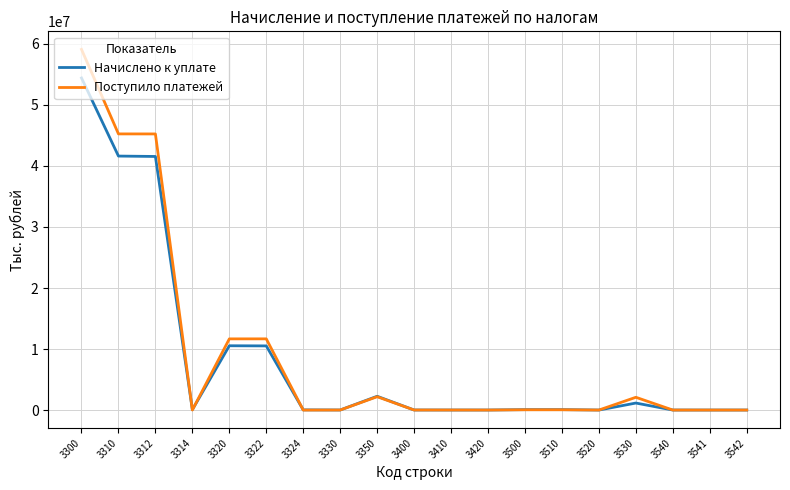

At which category does the chart reach its peak across all series?

3300